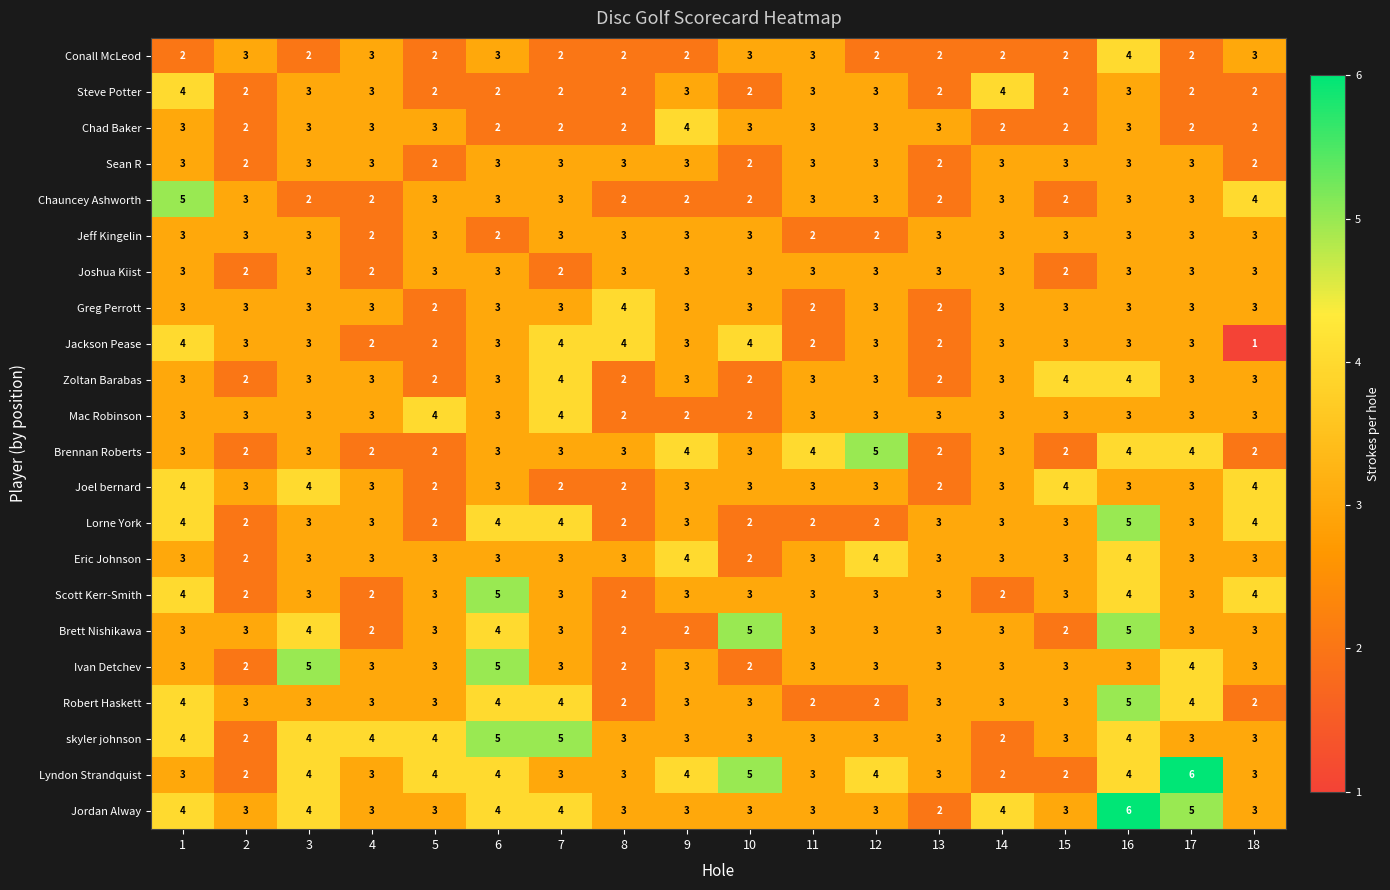

What is the difference between the highest and lowest values at 1?

3